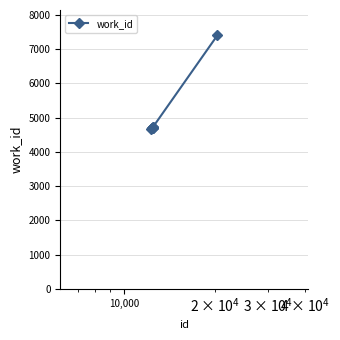

What is the value of the 2nd point from the left?

4685